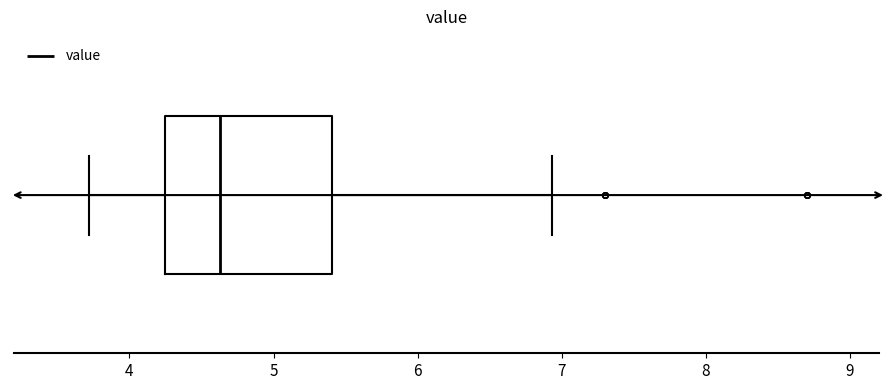

Transcribe this box plot: give where the median line is, the range the box spans, and where the two whiskers end, as read against the x-axis. The values are not printed on the chart, so give them approximately, as read against the axis.

median 4.6, box 4.3 to 5.4, whiskers 3.7 to 6.9